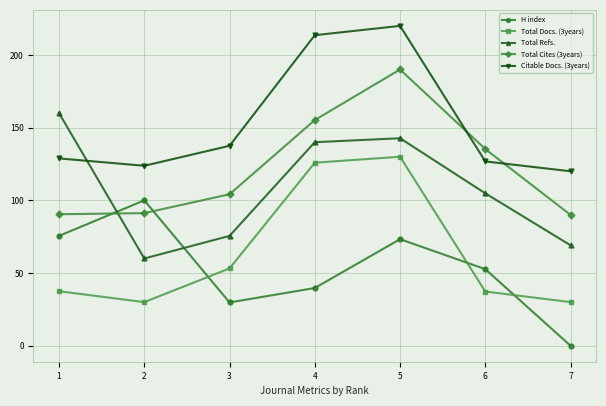

What is the sum of the Citable Docs. (3years) values at 4 and 6?

340.4